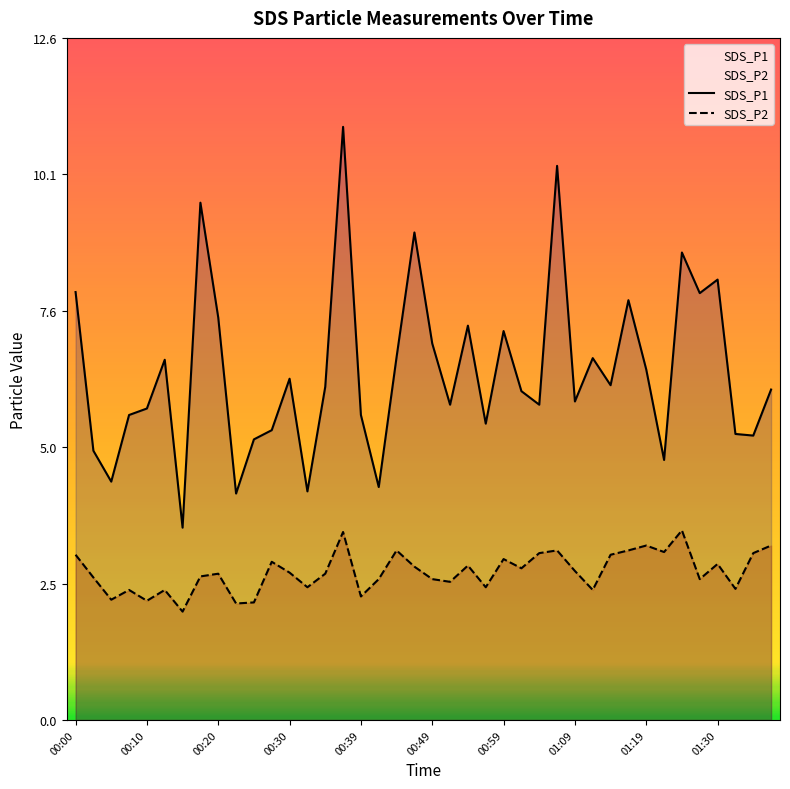

True or false: SDS_P2 has a value of 1.5 at 00:39.

False